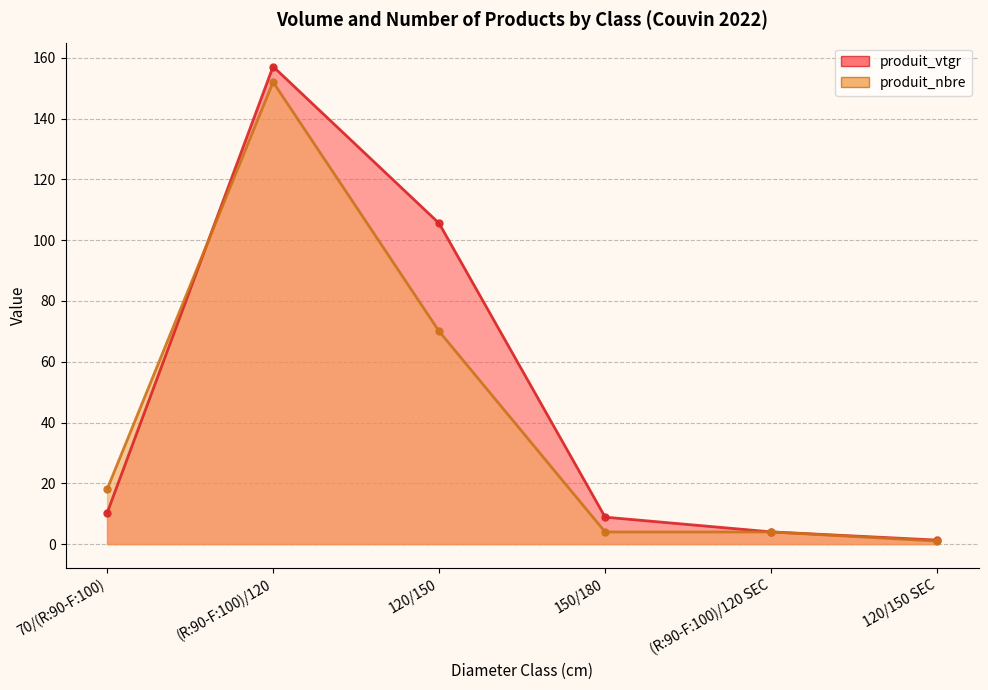

After their last crossing, which series has the higher values: produit_nbre or produit_vtgr?

produit_vtgr